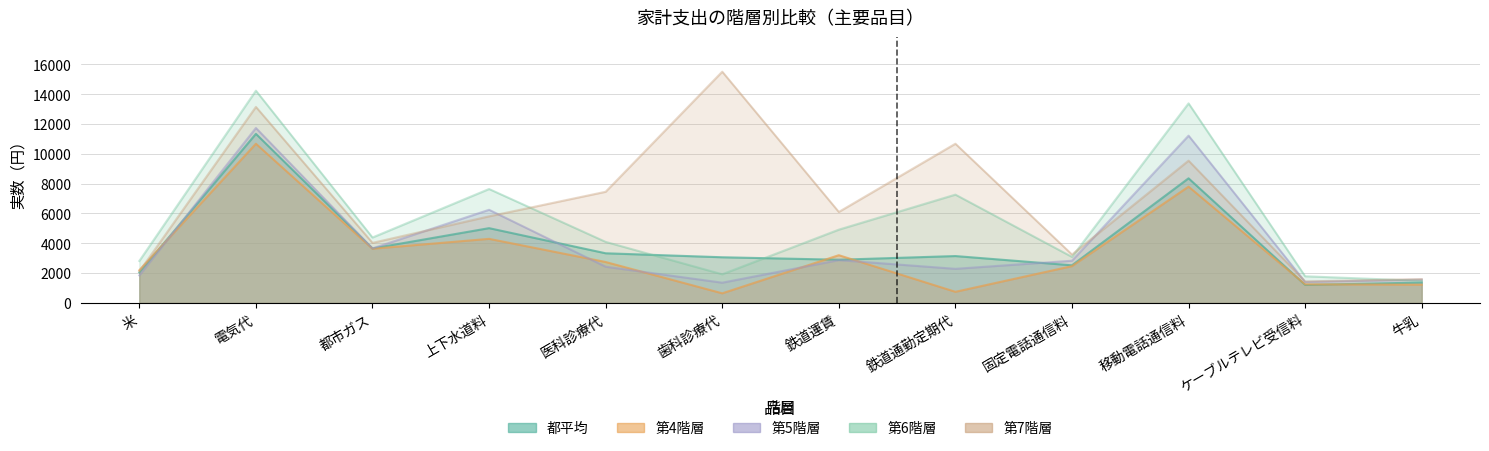

What is the average value of the 第7階層 series?

6724